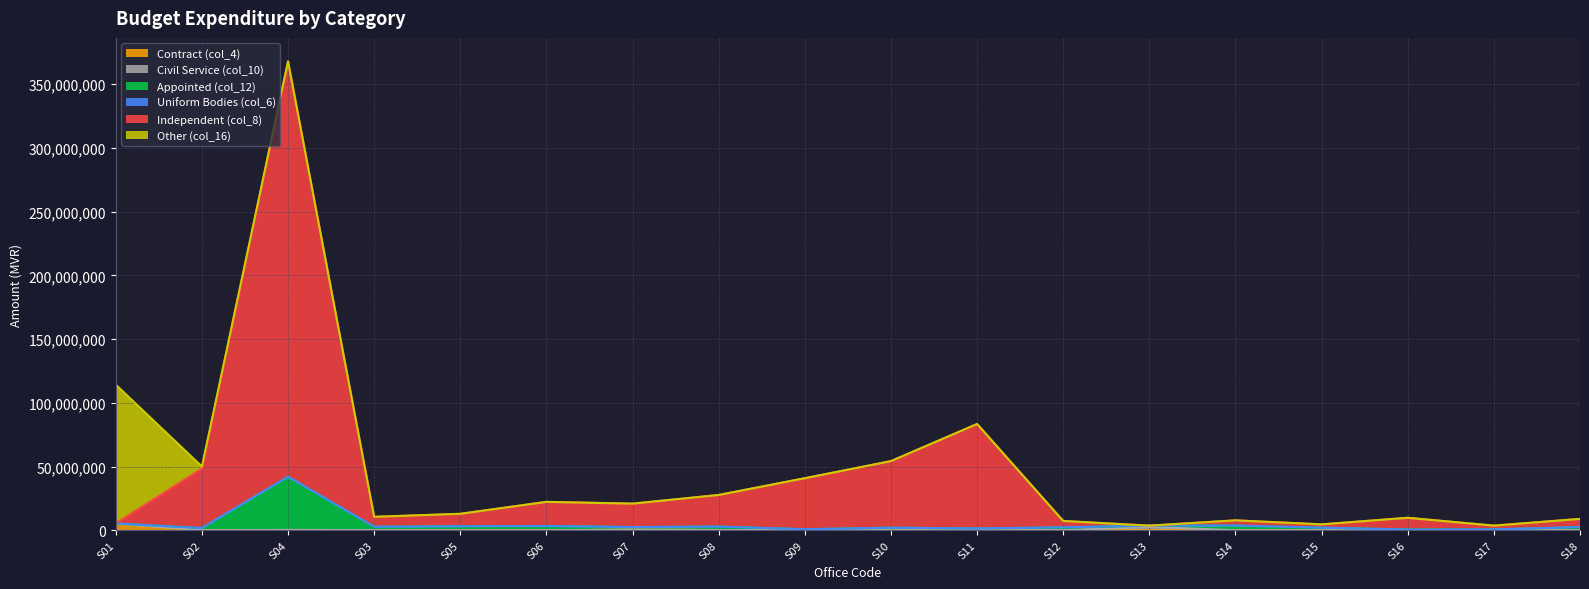

Where is the first local maximum for Appointed (col_12)?

S04